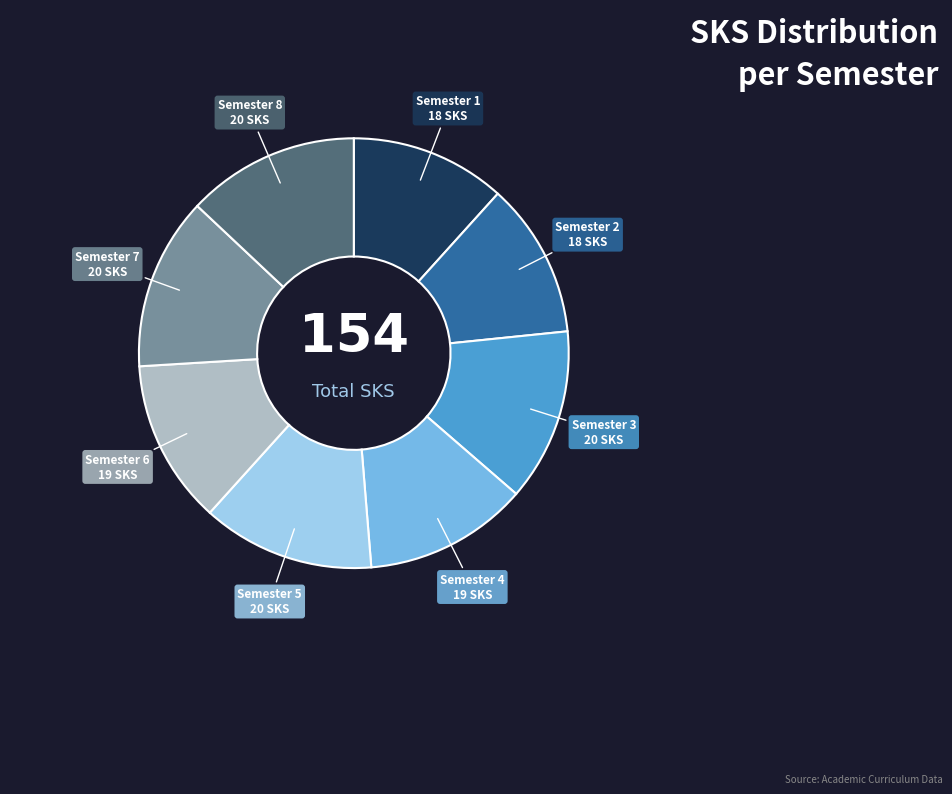

Does any single category account for the majority?

No